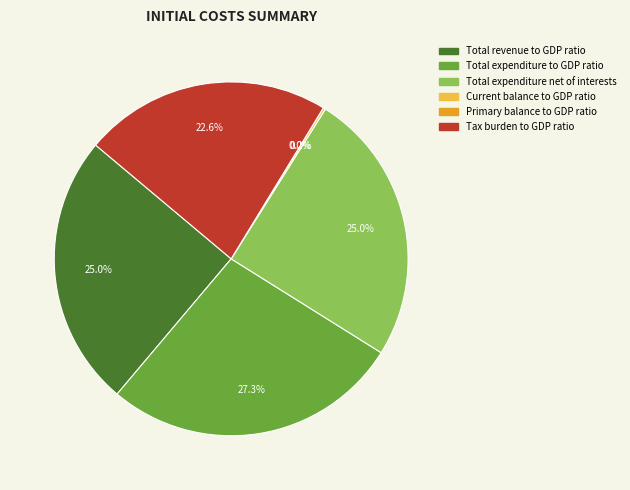

Is it true that Total expenditure to GDP ratio is 21% of the pie?

False